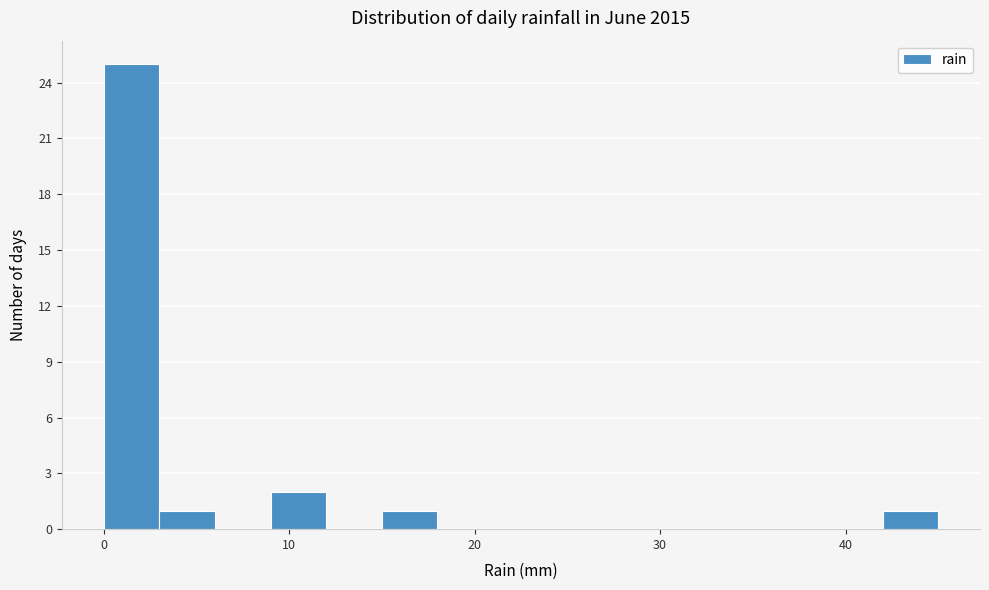

Around what value on the x-axis is the tallest bar? Give the approximate position of its centre, as read against the axis.

2